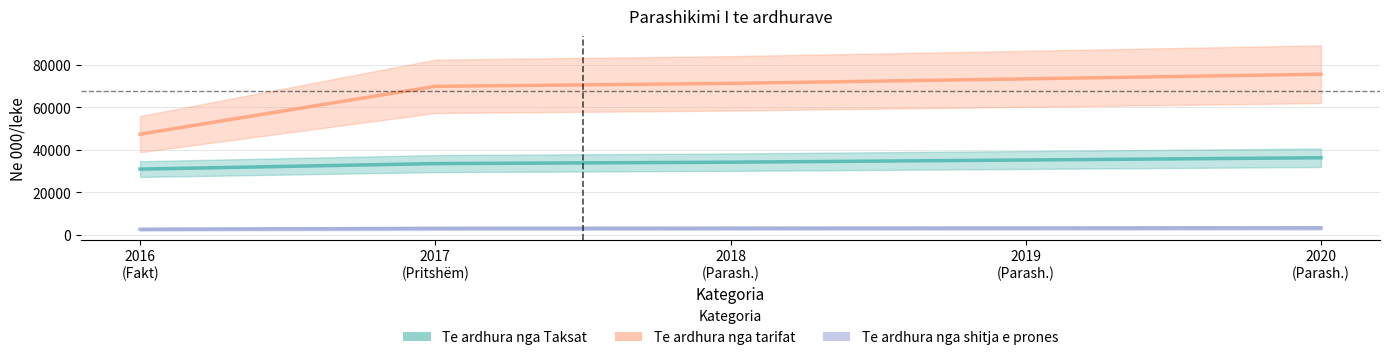

Reading left to right, transcribe all the data shown in this chart.

Te ardhura nga Taksat: 30905	33500	34170	35194	36252
Te ardhura nga tarifat: 47389	69910	71307	73438	75633
Te ardhura nga shitja e prones: 2537	2960	3019	3109	3202